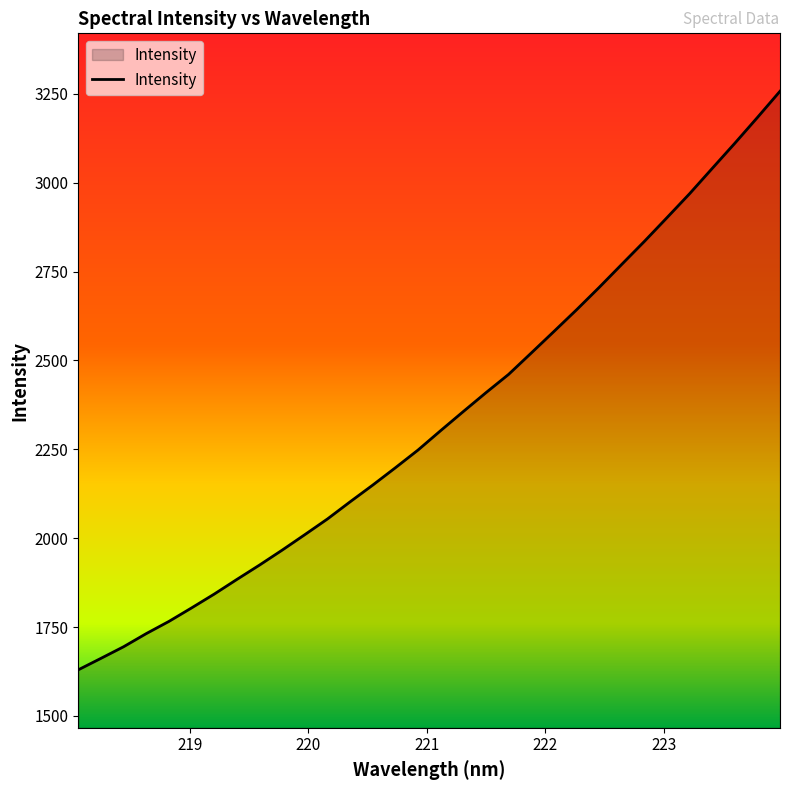

How many values exceed 2302?

16